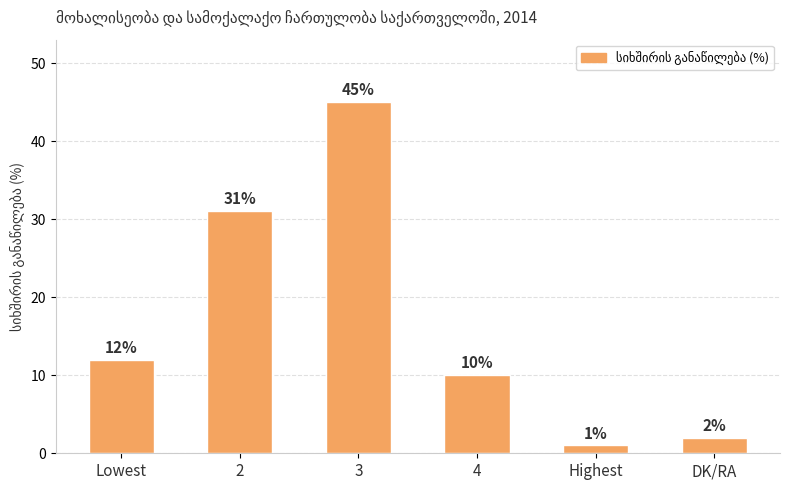

Between 3 and Lowest, which is larger?

3